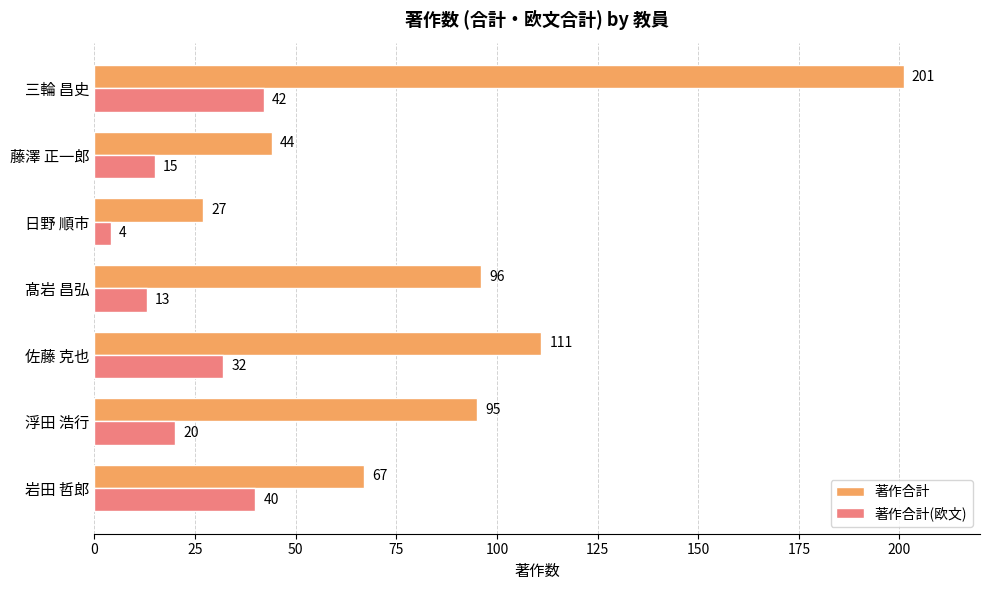

Is it true that 著作合計(欧文) equals 4 at 日野 順市?

True